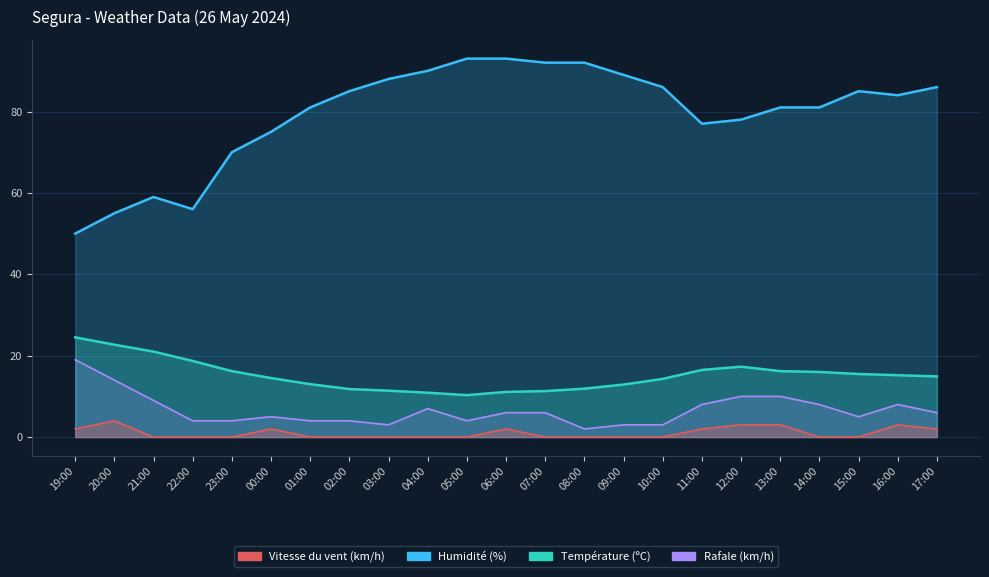

What are all the series names shown in the legend?

Température (ºC), Humidité (%), Vitesse du vent (km/h), Rafale (km/h)